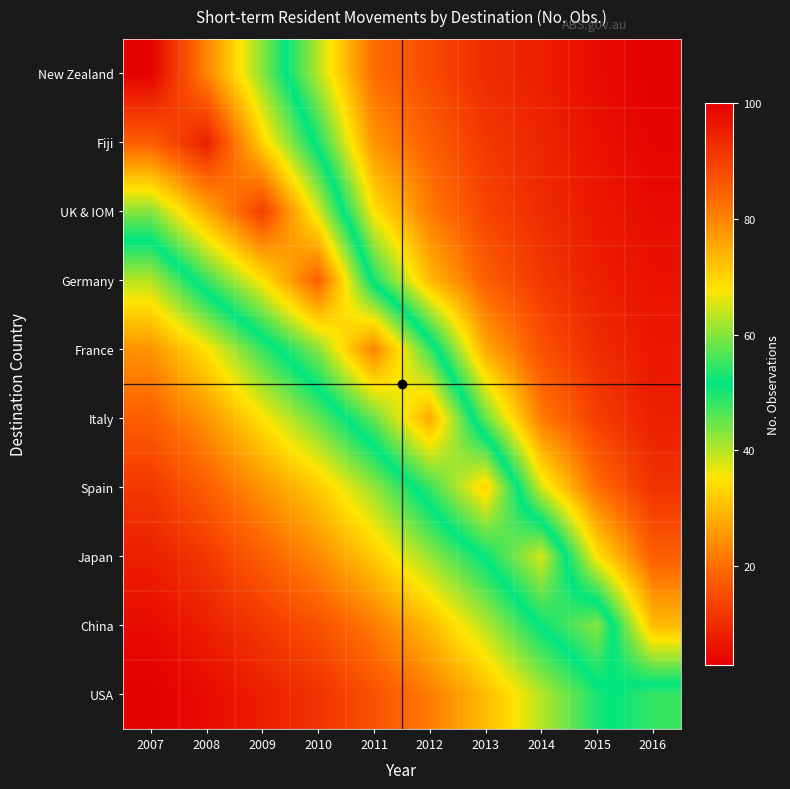

Reading right to left, transcribe all the data shown in this chart.

New Zealand: 2016=3	2015=5	2014=8	2013=10	2012=15	2011=20	2010=40	2009=60	2008=80	2007=100
Fiji: 2016=4	2015=6	2014=9	2013=12	2012=18	2011=25	2010=50	2009=70	2008=95	2007=85
UK & IOM: 2016=5	2015=7	2014=10	2013=14	2012=22	2011=35	2010=65	2009=90	2008=75	2007=60
Germany: 2016=6	2015=8	2014=12	2013=18	2012=30	2011=50	2010=85	2009=68	2008=55	2007=40
France: 2016=7	2015=10	2014=16	2013=28	2012=55	2011=80	2010=60	2009=48	2008=35	2007=25
Italy: 2016=8	2015=13	2014=22	2013=45	2012=75	2011=58	2010=45	2009=35	2008=25	2007=18
Spain: 2016=11	2015=20	2014=38	2013=70	2012=55	2011=42	2010=32	2009=25	2008=18	2007=12
Japan: 2016=18	2015=35	2014=65	2013=52	2012=42	2011=32	2010=24	2009=18	2008=12	2007=8
China: 2016=30	2015=60	2014=52	2013=40	2012=30	2011=22	2010=16	2009=12	2008=8	2007=5
USA: 2016=55	2015=50	2014=40	2013=30	2012=22	2011=16	2010=11	2009=8	2008=5	2007=3